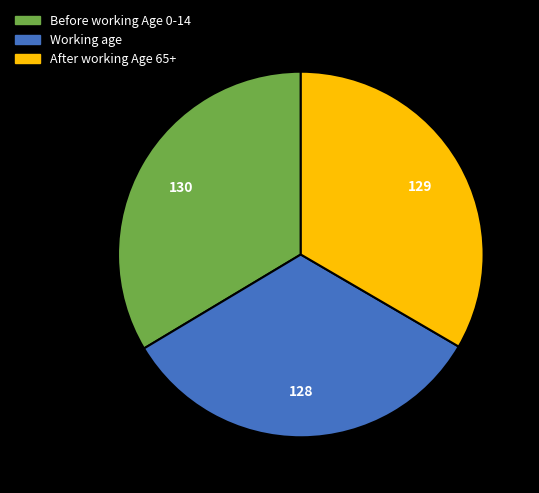

Does any single category account for the majority?

No